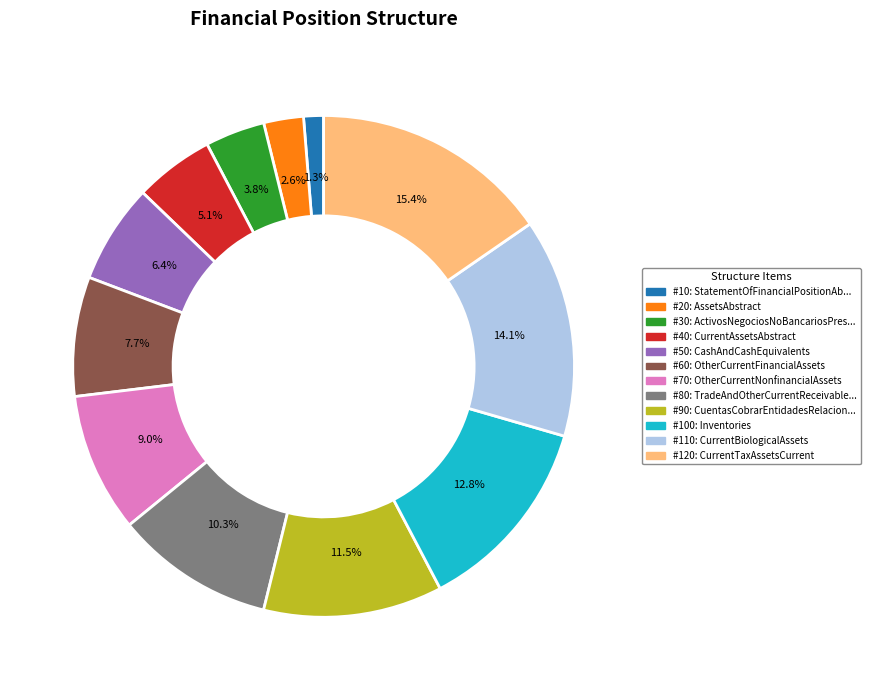

Does any single category account for the majority?

No